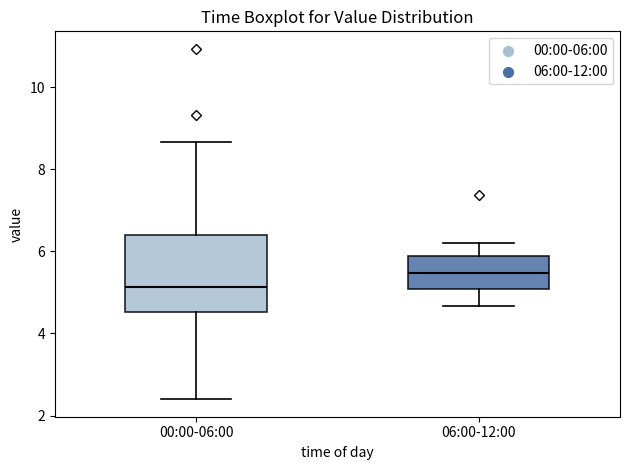

Comparing the boxes themselves (not the whiskers), which one is the tallest?

00:00-06:00